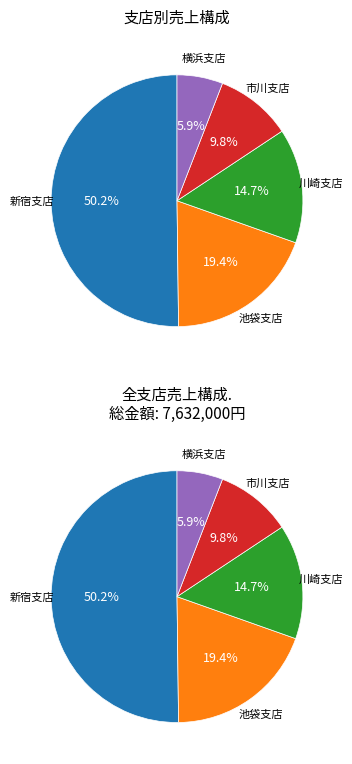

Which has a higher value, 池袋支店 or 池袋支店?

池袋支店